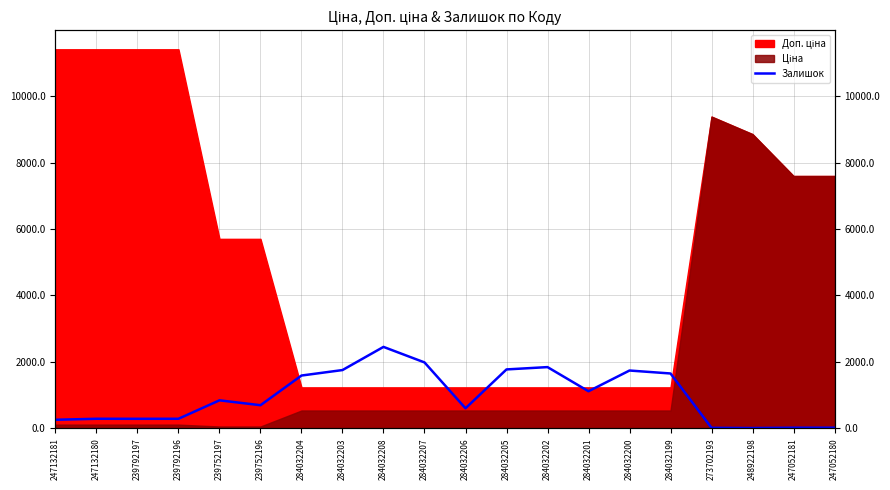

What is the label of the 17th point from the right?

239792196